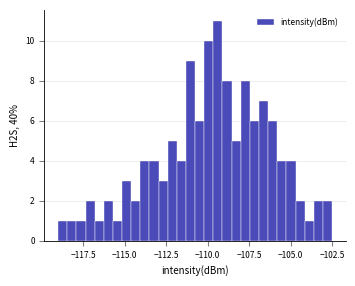

Read against the x-axis, roughly where is the centre of the tallest bar?

-109.5